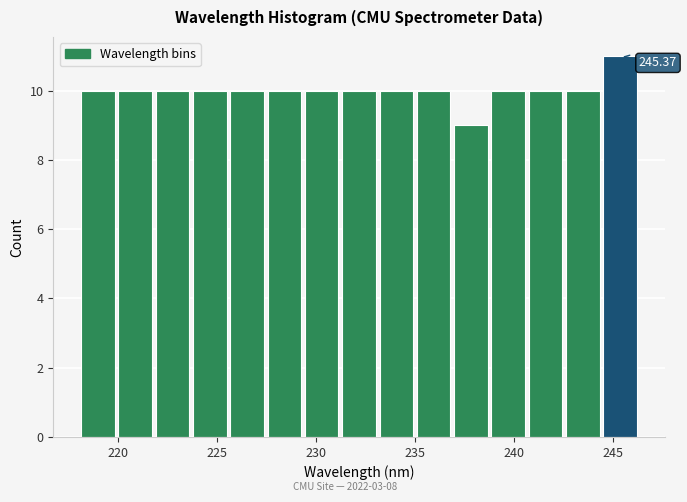

Around what value on the x-axis is the tallest bar? Give the approximate position of its centre, as read against the axis.

245.5